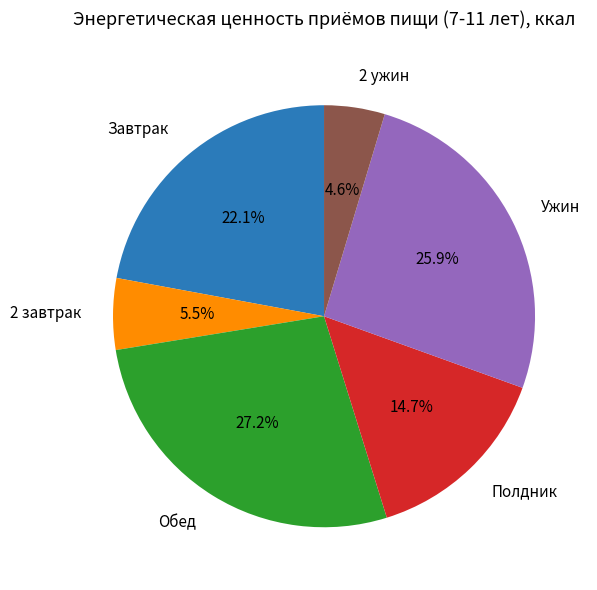

What is the smallest slice in the pie chart?

2 ужин